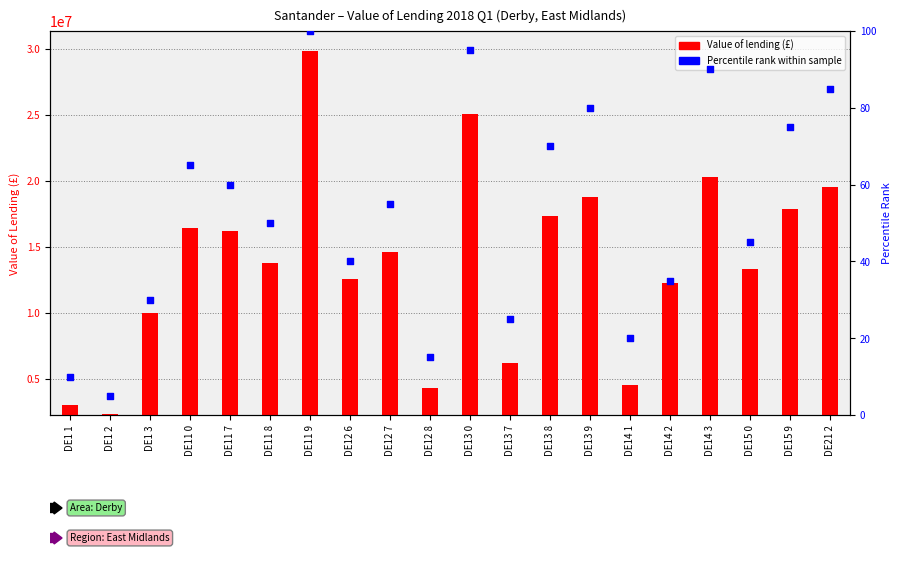

Is the value of Value of lending (£) at DE15 9 greater than the value of Percentile rank within sample at DE13 9?

Yes